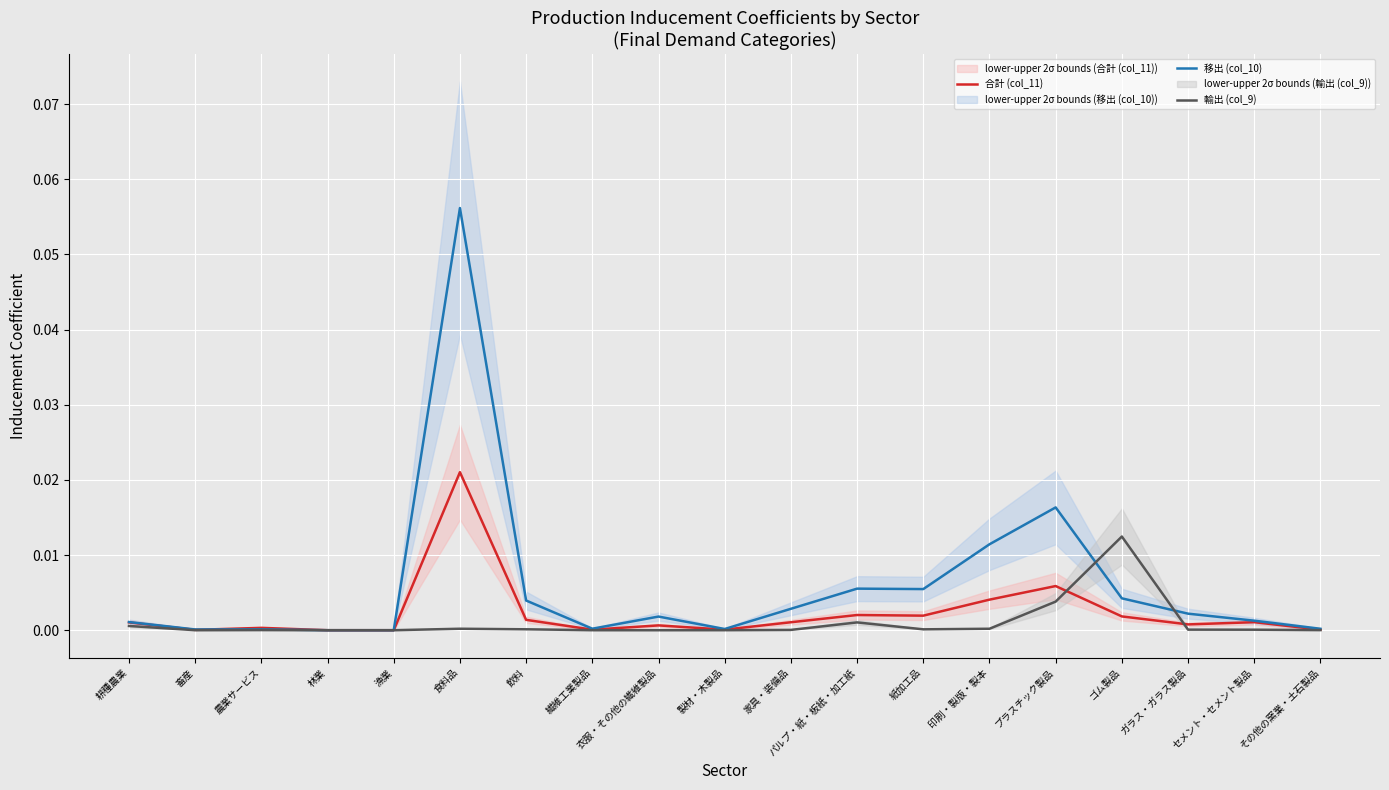

What position from the right is 食料品?

14